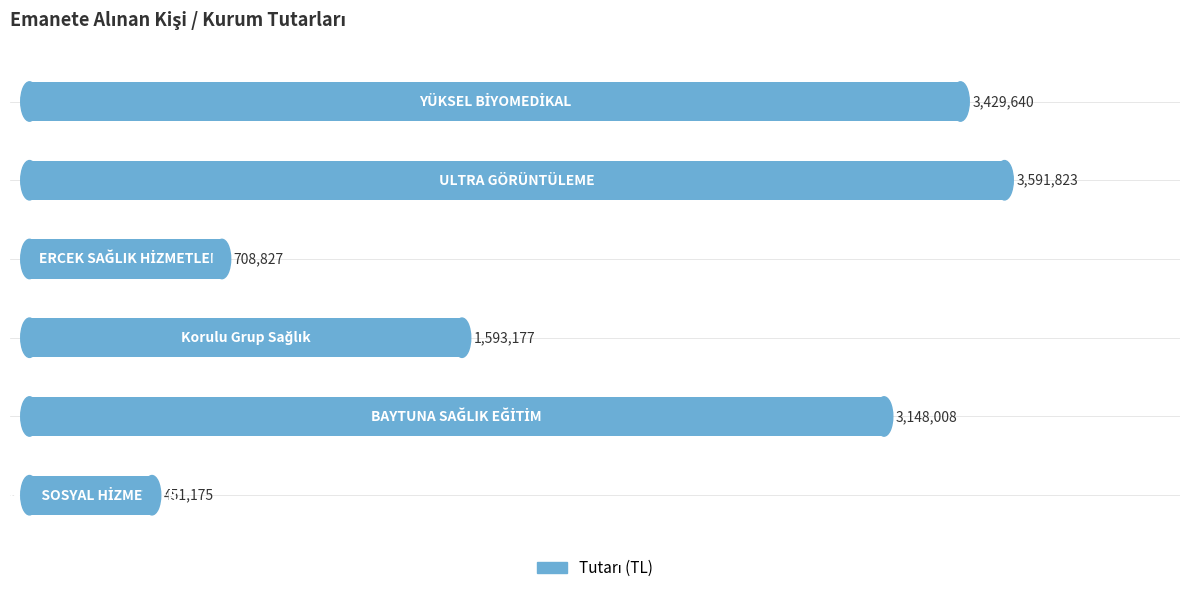

Are the bars horizontal?

Yes